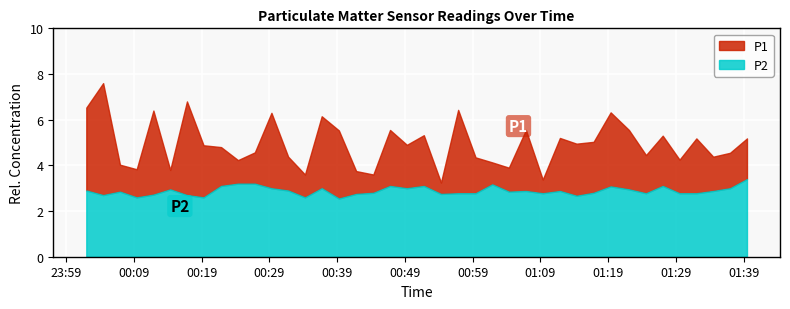

What is the difference between the second highest and minimum values in the P1 series?

3.5